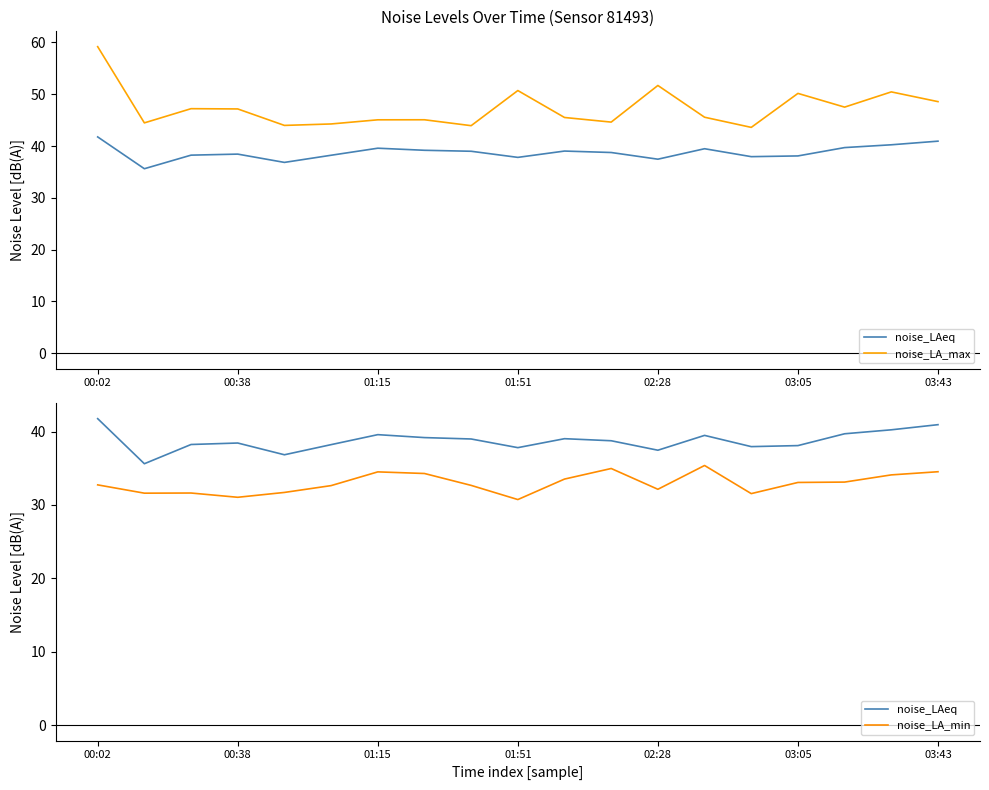

What is the difference between the noise_LA_max values at 18 and 01:15?

1.4